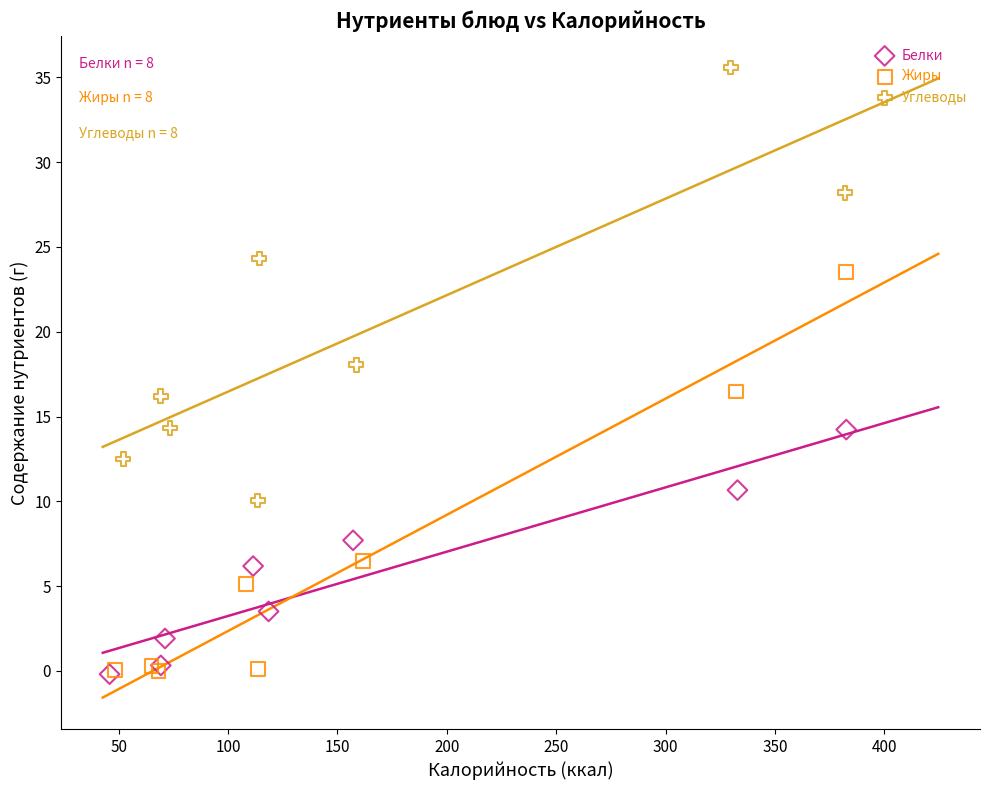

Which series contains the highest Y value?

Углеводы